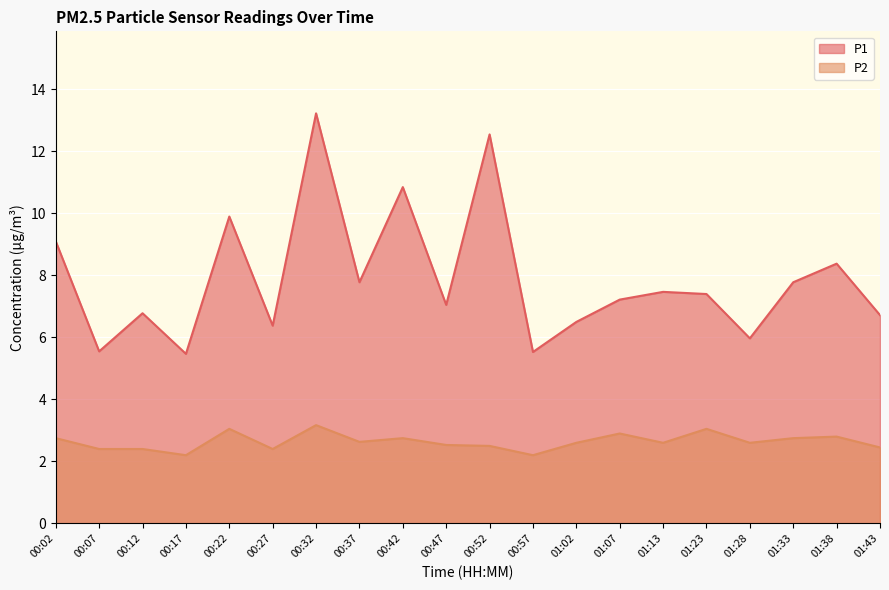

What is the label of the 14th point from the right?

00:32